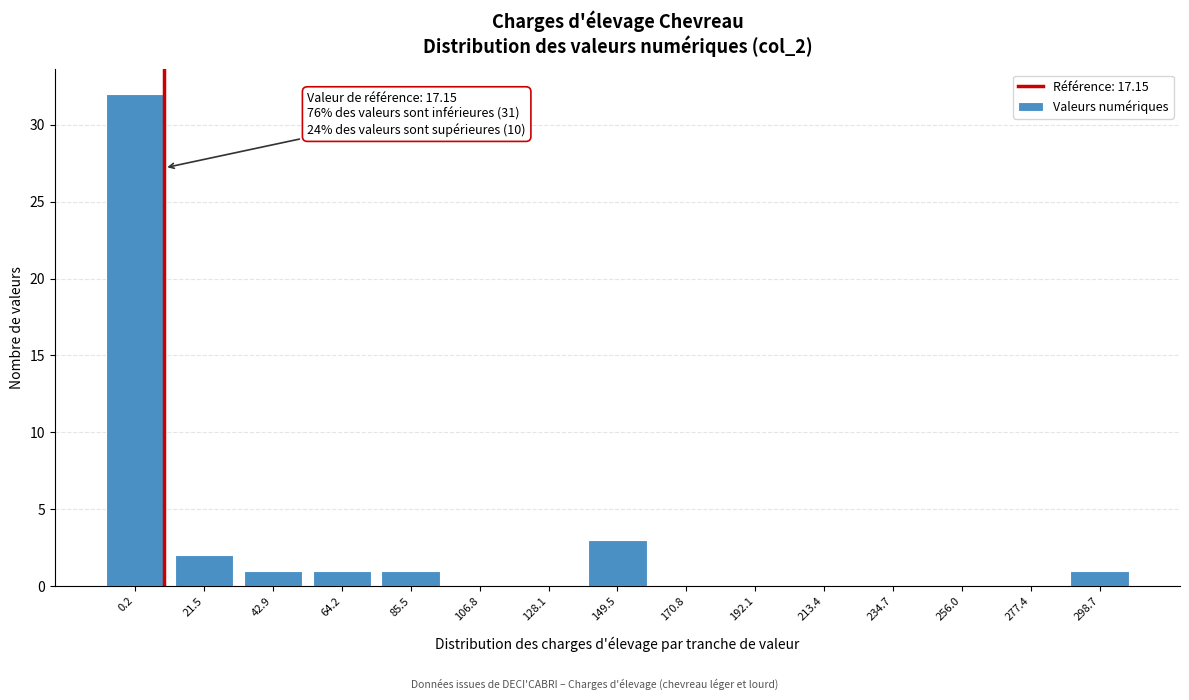

Reading right to left, list all the values displayed in this chart.

298.7=1	277.4=0	256.0=0	234.7=0	213.4=0	192.1=0	170.8=0	149.5=3	128.1=0	106.8=0	85.5=1	64.2=1	42.9=1	21.5=2	0.2=32